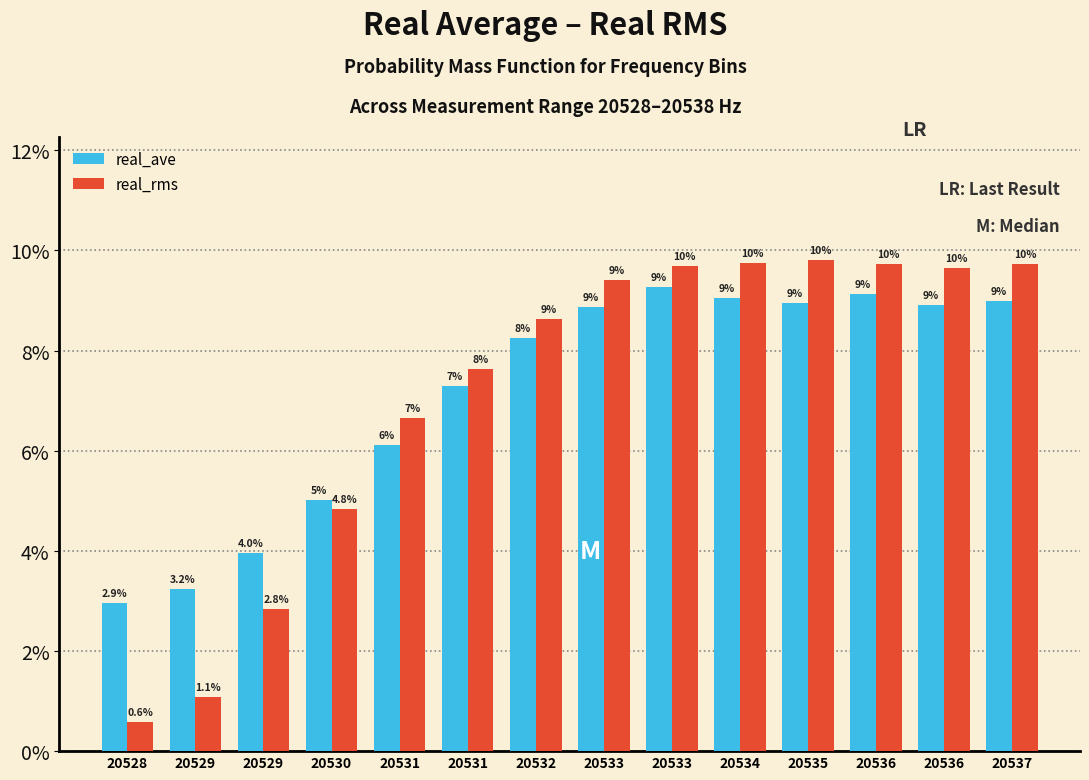

What are all the series names shown in the legend?

real_ave, real_rms